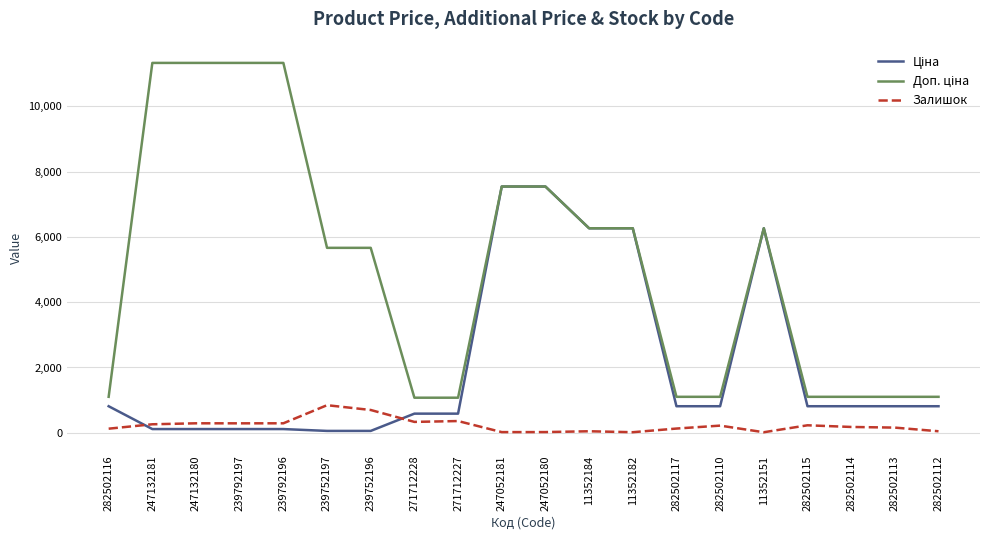

Does the chart display data point markers on the line(s)?

No